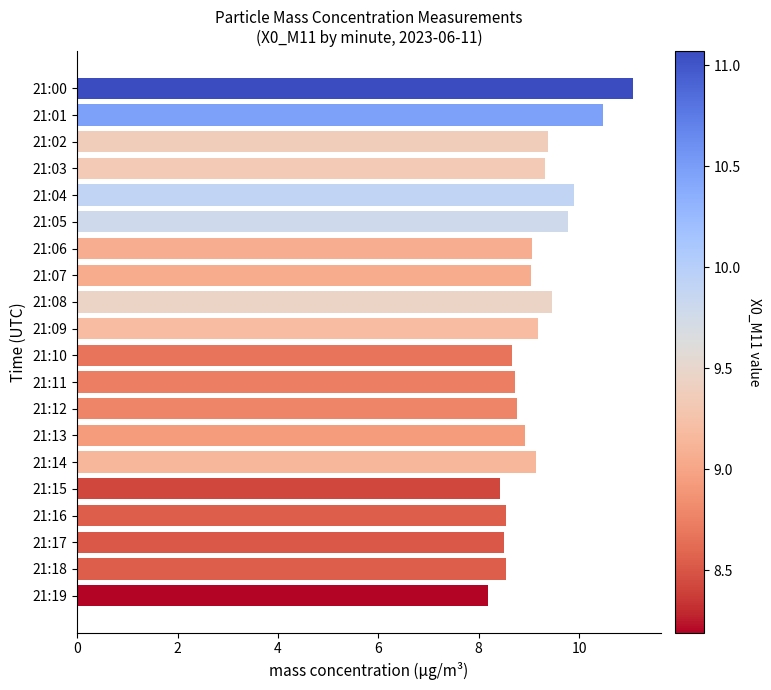

Which label corresponds to the largest value in the chart?

21:00